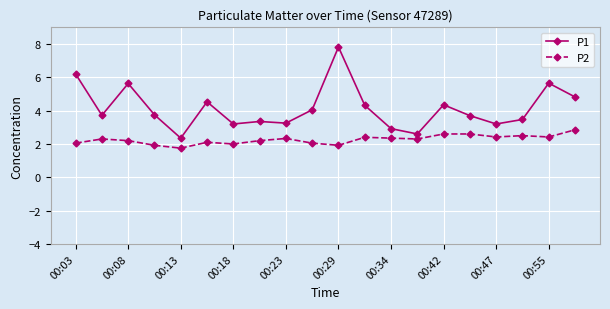

Which series has the widest spread of values?

P1